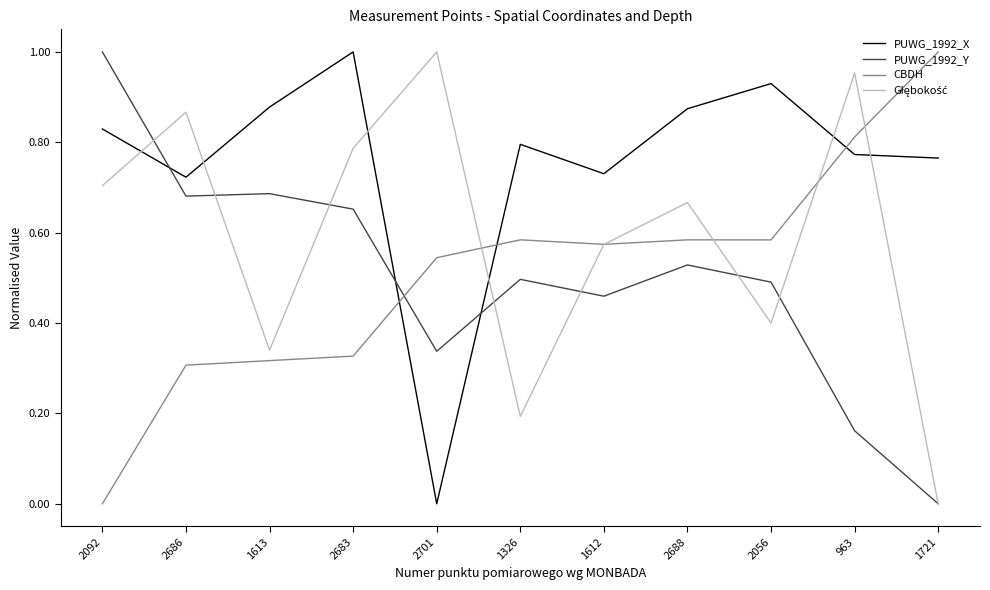

The value of CBDH at 2092 is 0.0. True or false?

True